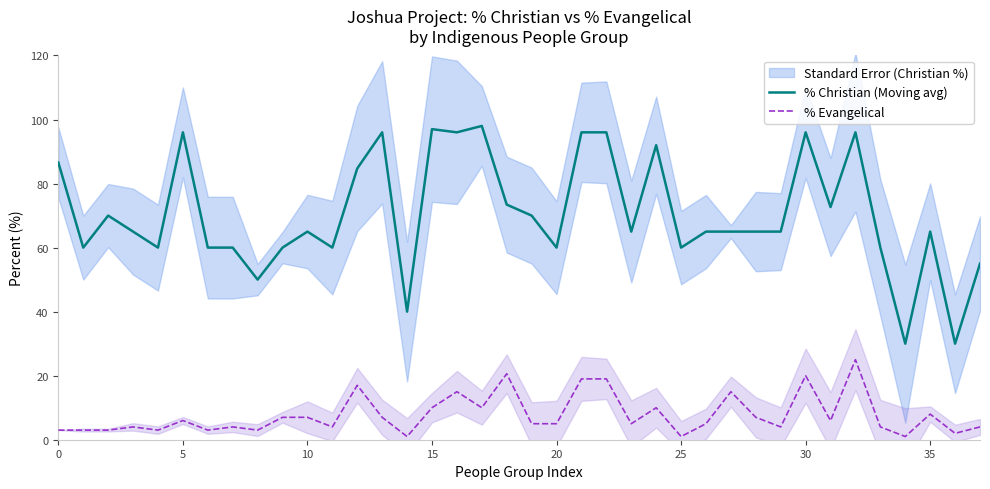

True or false: % Christian (Moving avg) and % Evangelical intersect in this chart.

False